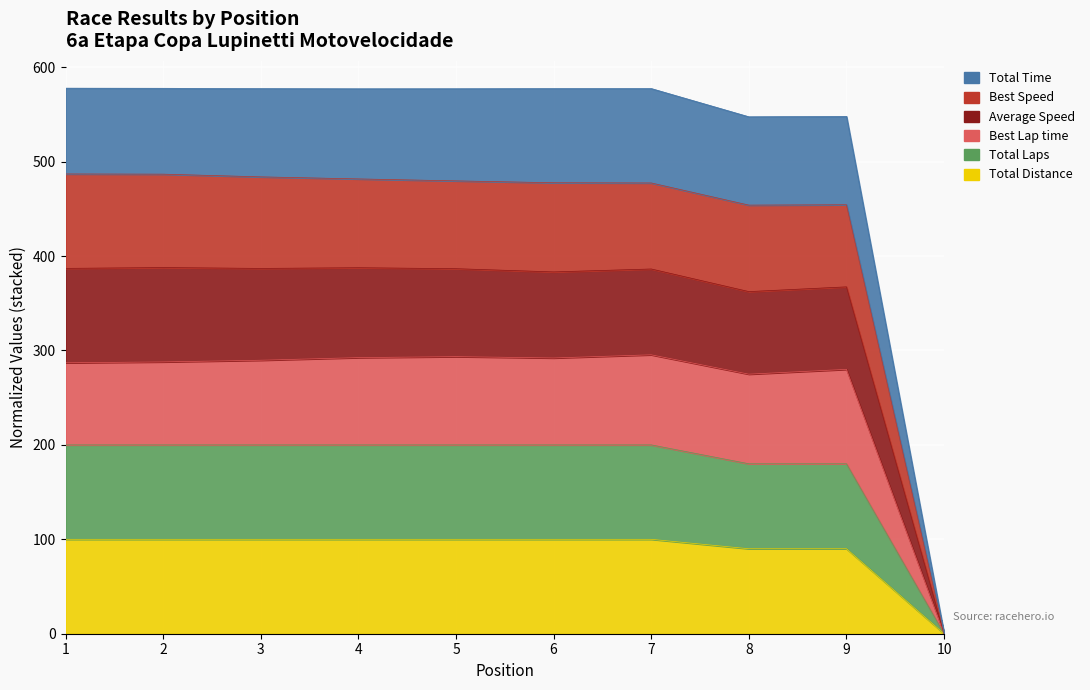

True or false: Total Time and Best Lap time intersect in this chart.

False